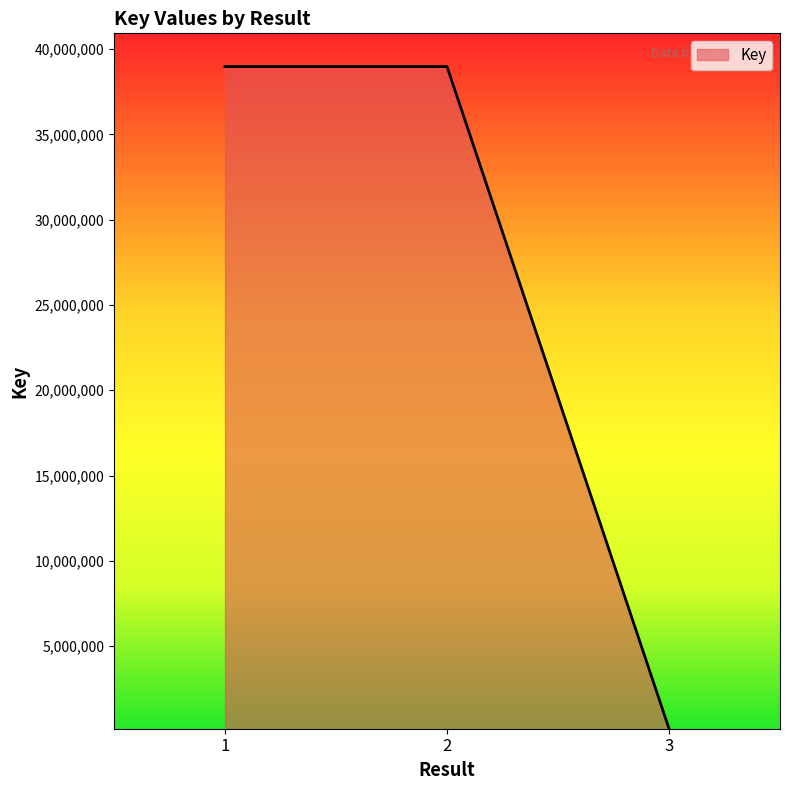

What is the sum of all values?

78118654